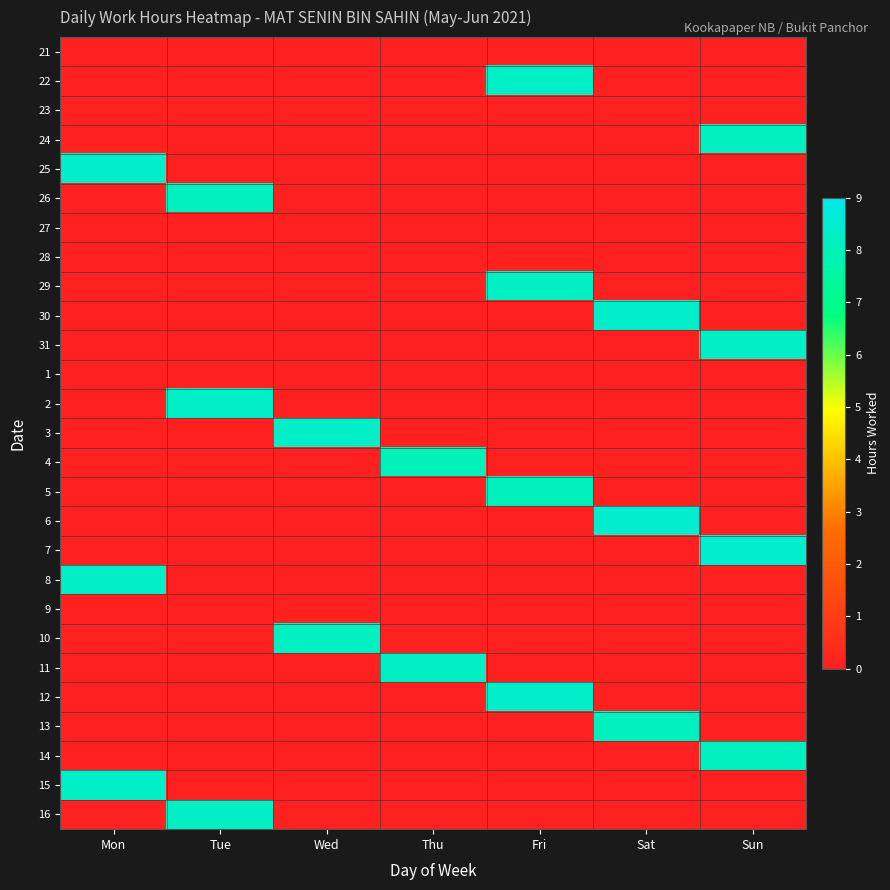

Between Sun and Tue, which is larger?

Sun